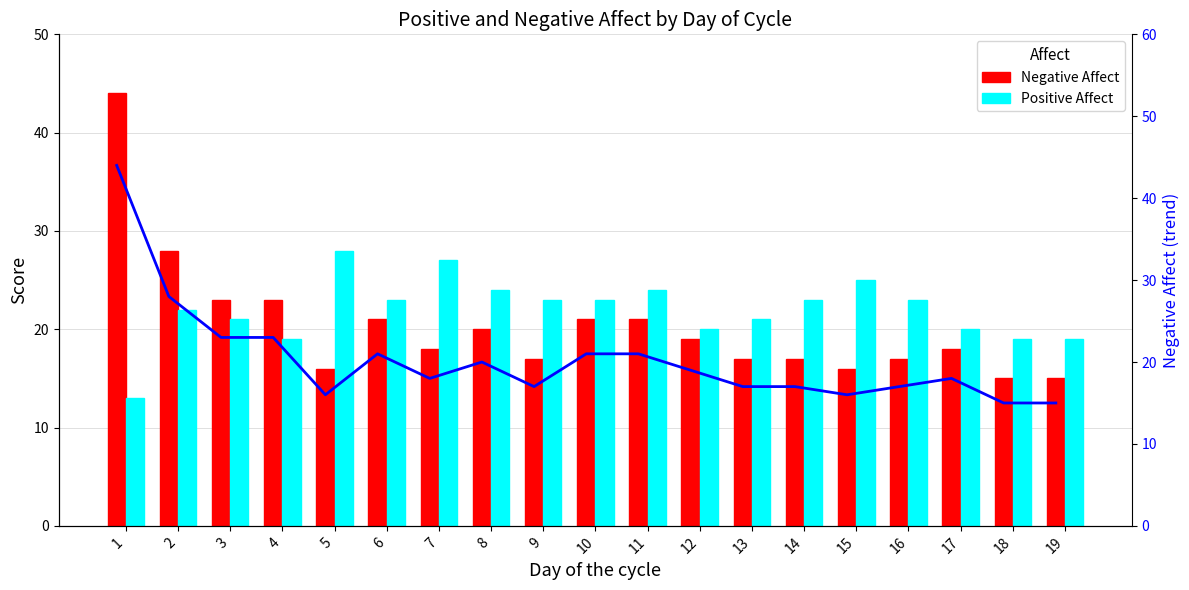

What is the value of the Negative Affect bar at the 19th from the left?

15